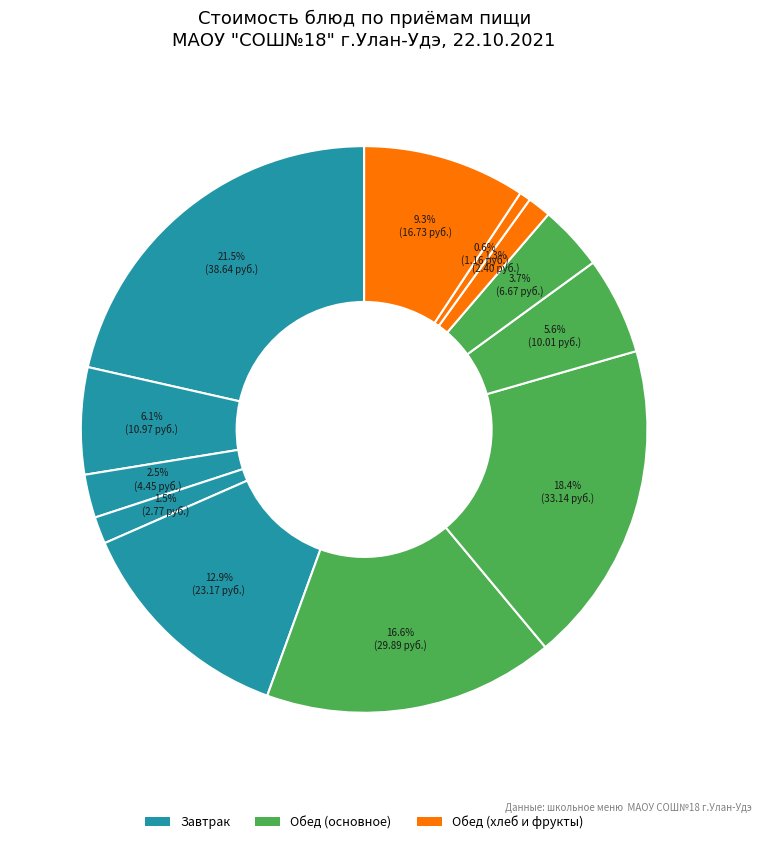

Count the number of slices in the pie.

12